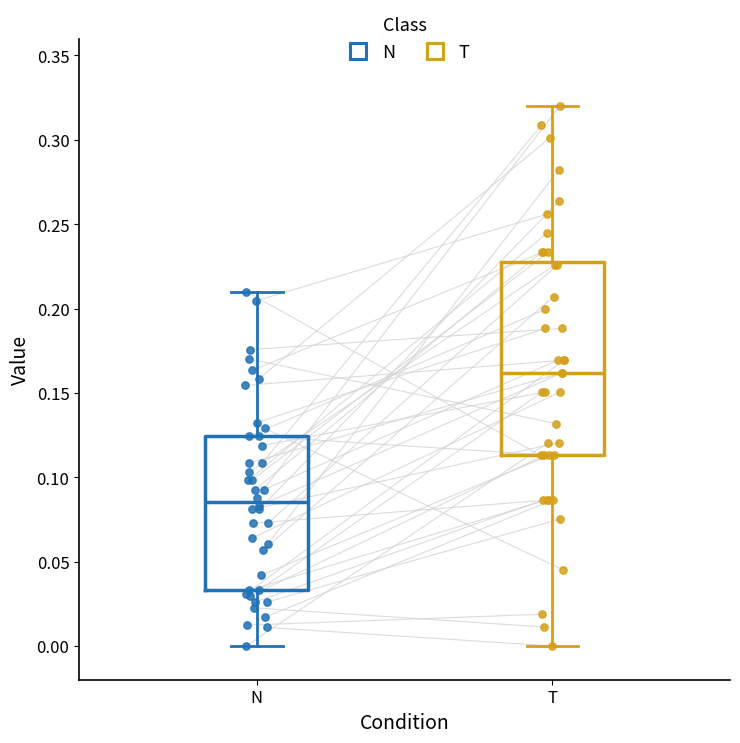

Reading left to right, read every box against the y-axis: the position of its median line, the range the box covers, and the ends of its whiskers. The values are not printed on the chart, so give them approximately, as read against the axis.

N: median 0.085, box 0.035 to 0.125, whiskers 0.000 to 0.210
T: median 0.160, box 0.115 to 0.230, whiskers 0.000 to 0.320